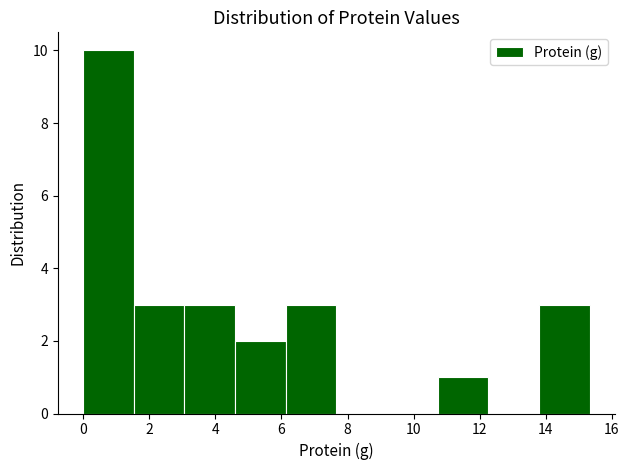

Reading left to right, list every bar in this chart as the range it spans on the x-axis followed by its height. Neither the bar edges nor the heights are printed on the chart, so give them approximately, as read against the axes.

0.0 to 1.6: 10
1.6 to 3.0: 3
3.0 to 4.6: 3
4.6 to 6.2: 2
6.2 to 7.6: 3
7.6 to 9.2: 0
9.2 to 10.8: 0
10.8 to 12.2: 1
12.2 to 13.8: 0
13.8 to 15.4: 3